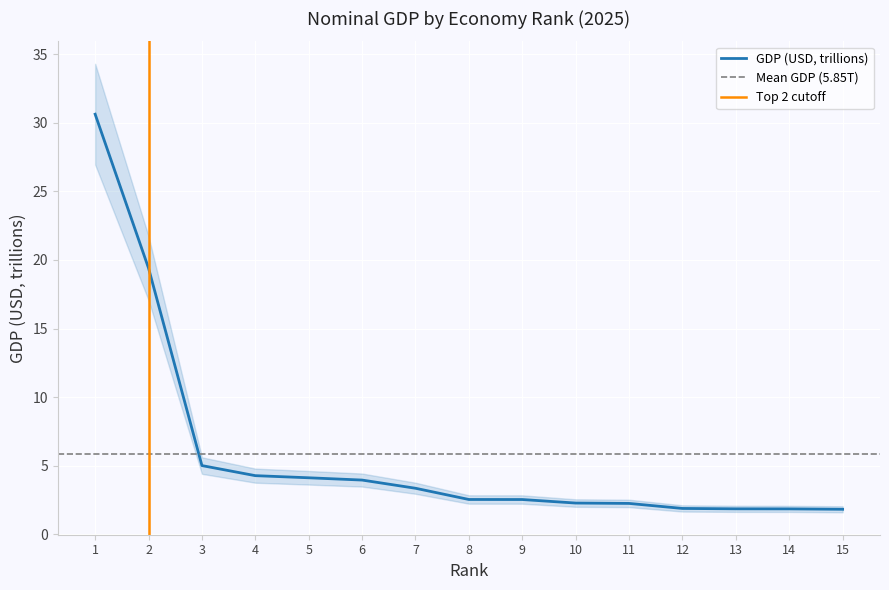

Where is the data nearest to the value 16?

2